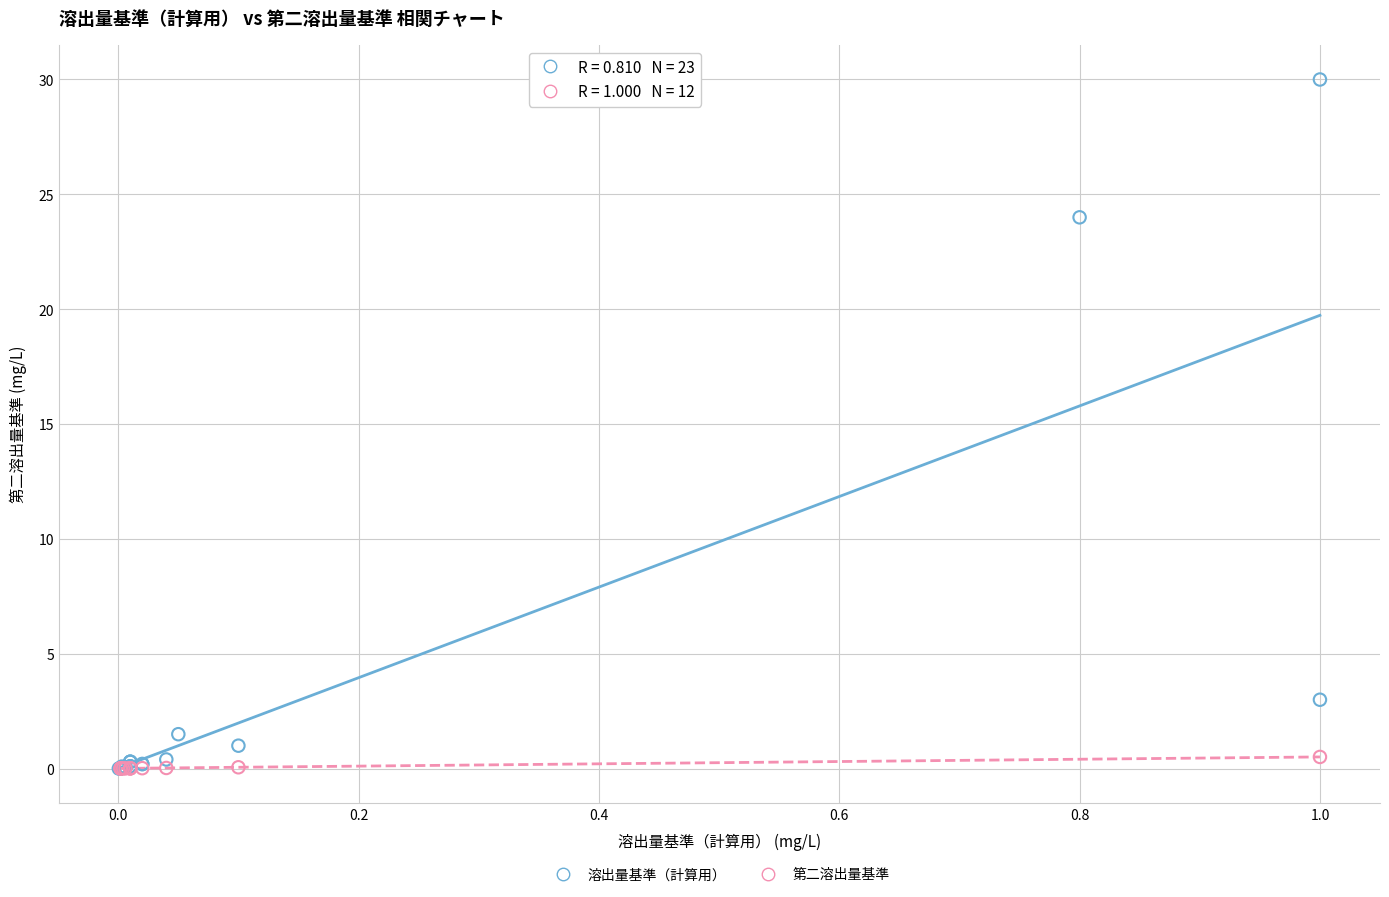

Which series has the largest Y range (max minus min)?

溶出量基準（計算用）